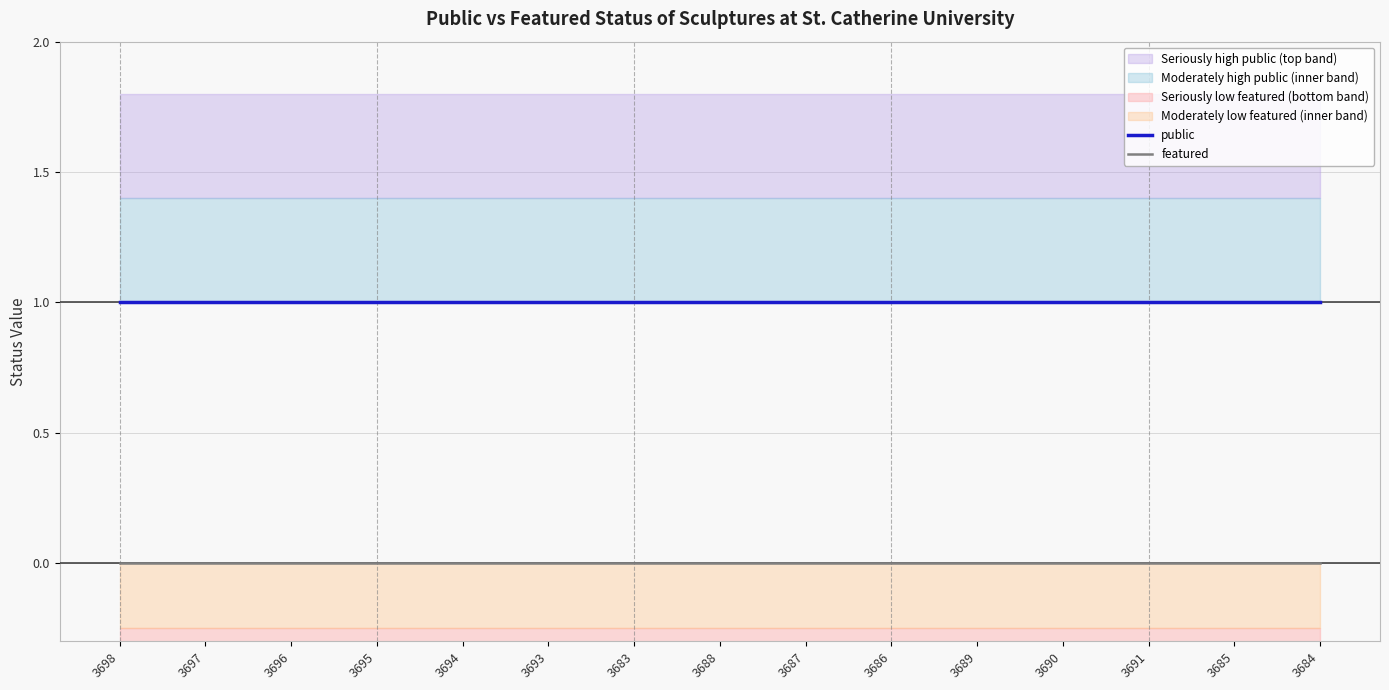

What is the label of the 8th point from the right?

3688